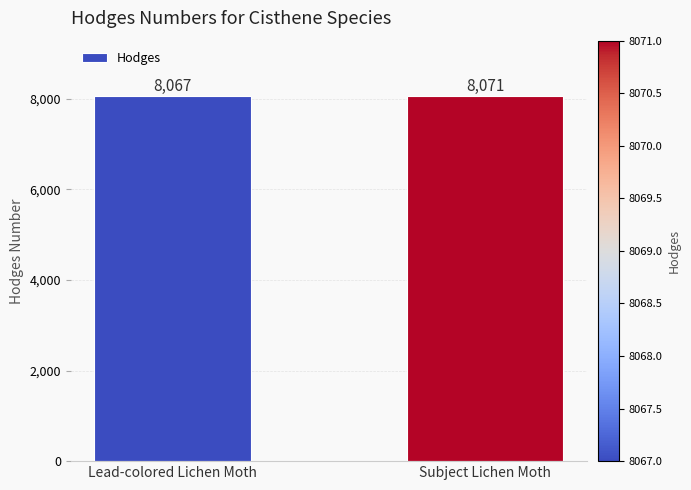

Which category has the highest value across all series?

Subject Lichen Moth